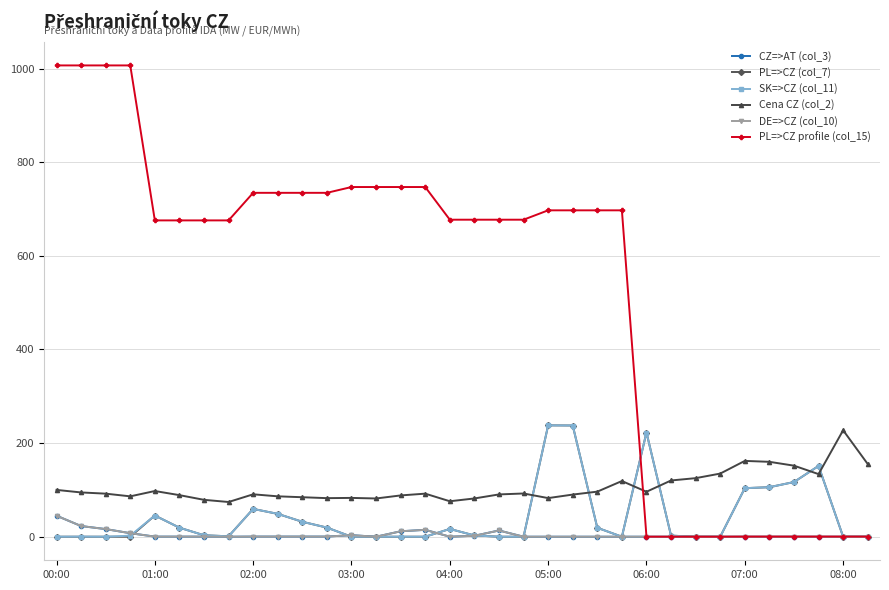

Which series ends up on top after the final intersection of Cena CZ (col_2) and PL=>CZ profile (col_15)?

Cena CZ (col_2)